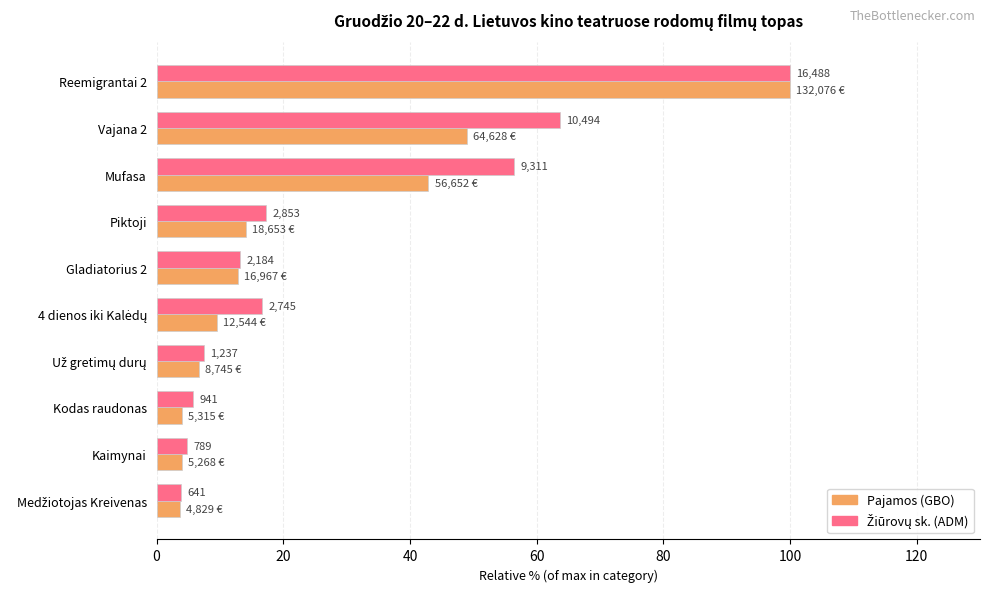

How many data points in Pajamos (GBO) are above 12?

5